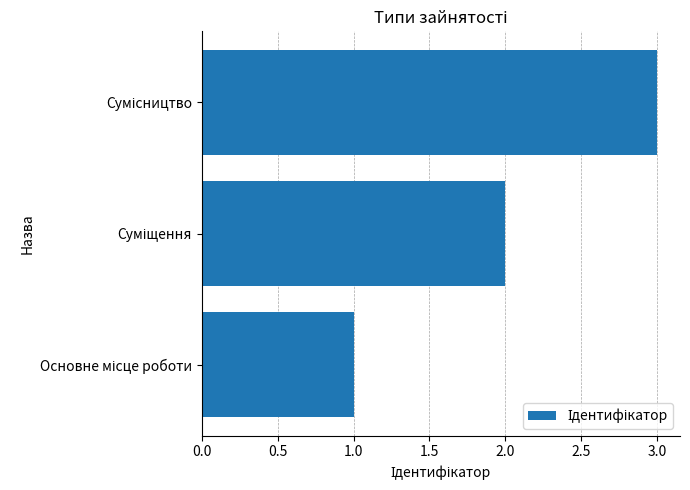

What is the sum of all values?

6